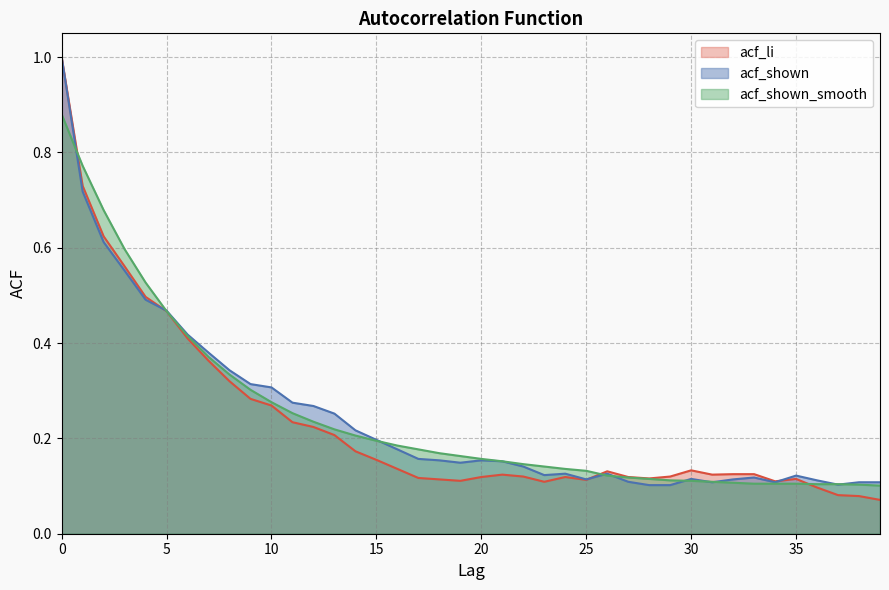

What is the average value of the acf_shown_smooth series?

0.2